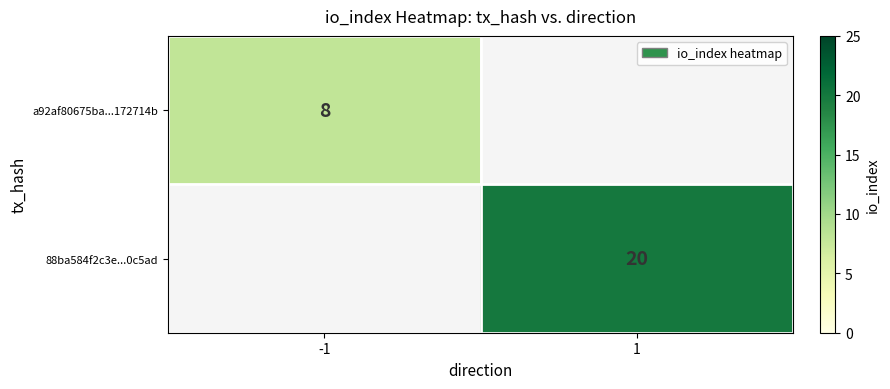

The value of a92af80675ba...172714b at -1 is 2. True or false?

False